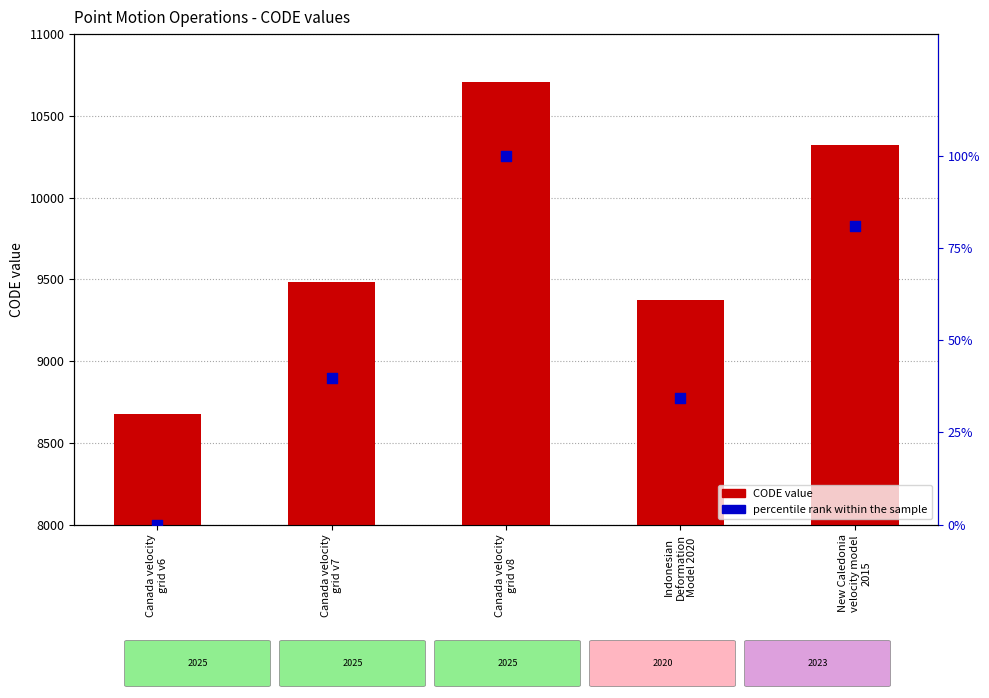

At how many categories does at least one series exceed 9261?

4